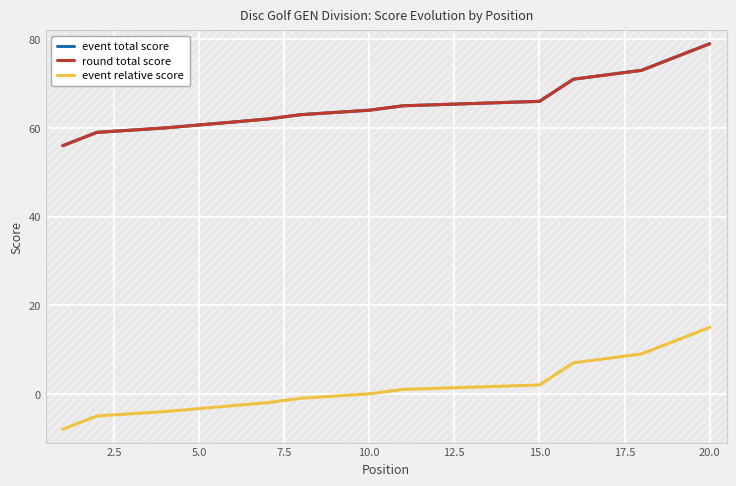

True or false: round total score and event total score intersect in this chart.

False